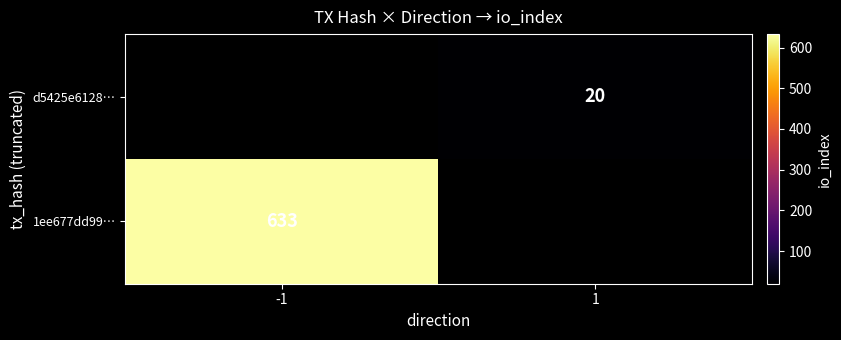

The value of 1ee677dd99… at -1 is 633. True or false?

True